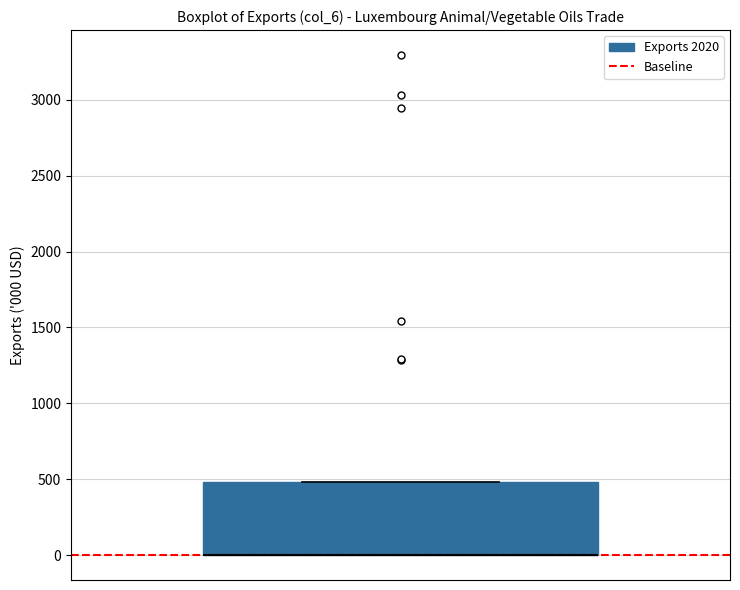

Transcribe this box plot: give where the median line is, the range the box spans, and where the two whiskers end, as read against the y-axis. The values are not printed on the chart, so give them approximately, as read against the axis.

median 0 (drawn on the box's lower edge), box 0 to 500, whiskers 0 to 500